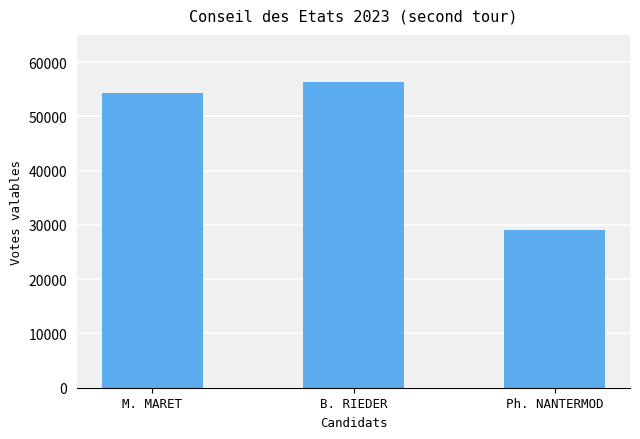

What position from the left is M. MARET?

1